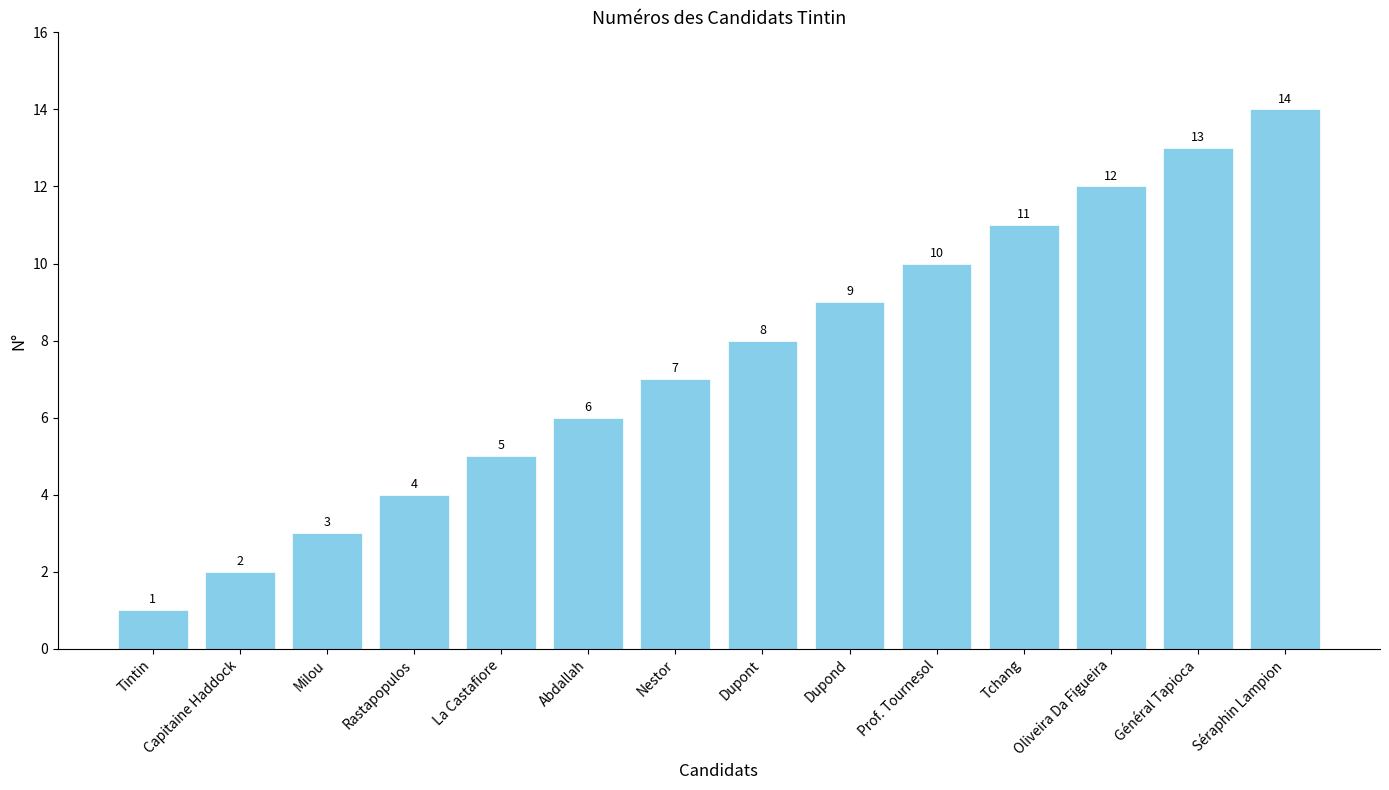

Between Dupont and Milou, which is larger?

Dupont